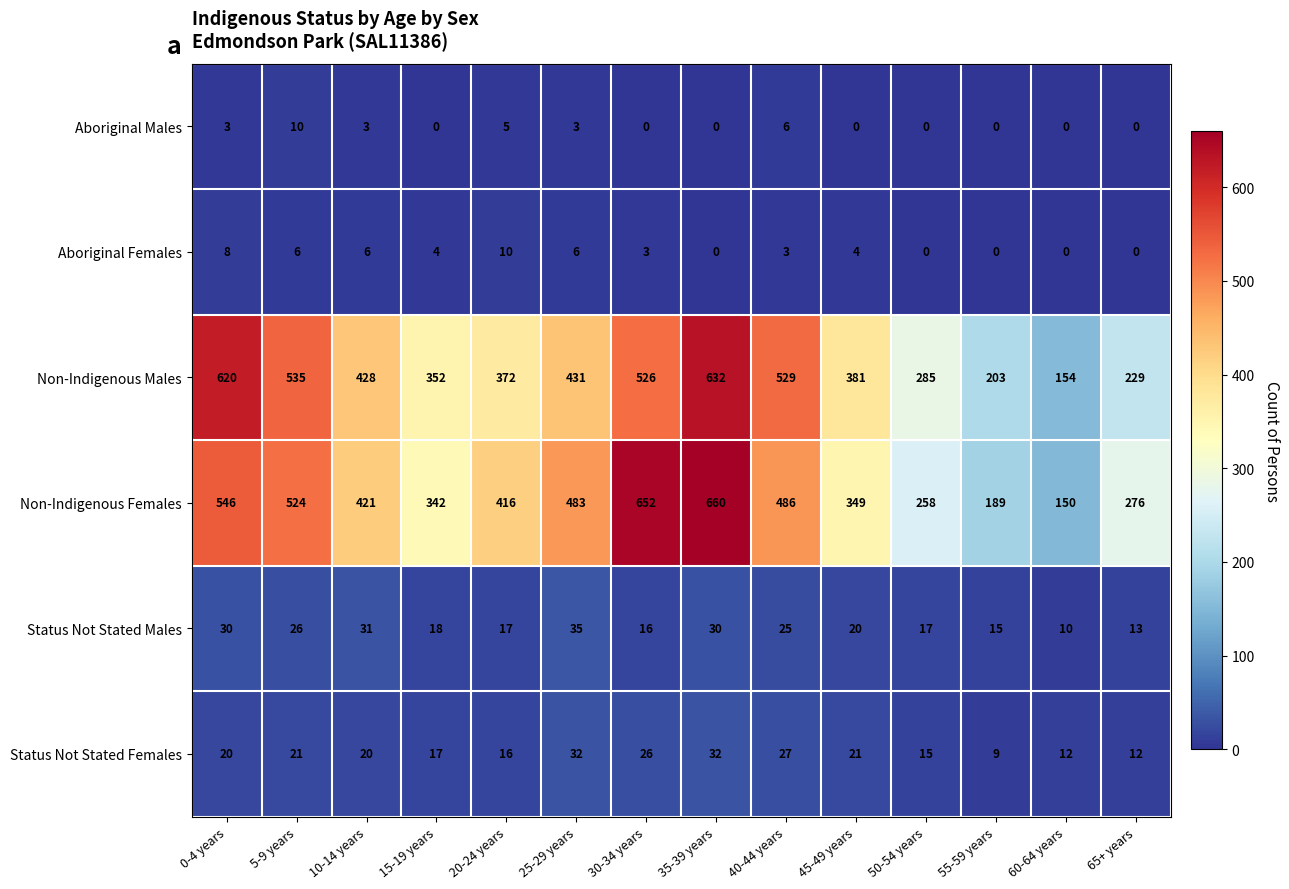

At how many categories does at least one series exceed 64?

14